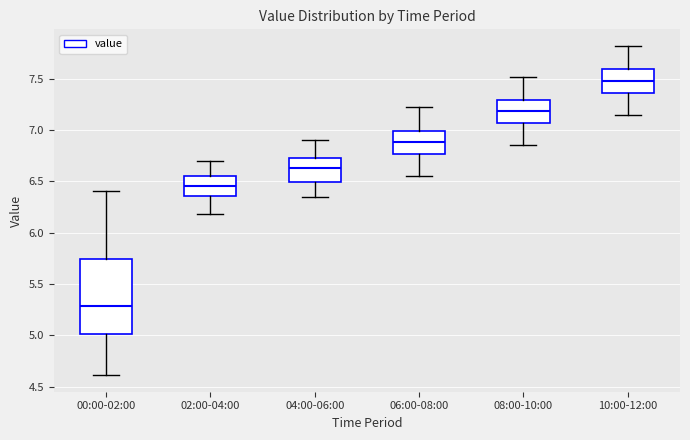

Reading left to right, transcribe this box plot: for each box, give where its median line is, the range the box spans, and where its two whiskers end, as read against the y-axis. The values are not printed on the chart, so give them approximately, as read against the axis.

00:00-02:00: median 5.30, box 5.00 to 5.75, whiskers 4.60 to 6.40
02:00-04:00: median 6.45, box 6.35 to 6.55, whiskers 6.20 to 6.70
04:00-06:00: median 6.65, box 6.50 to 6.75, whiskers 6.35 to 6.90
06:00-08:00: median 6.90, box 6.75 to 7.00, whiskers 6.55 to 7.20
08:00-10:00: median 7.20, box 7.05 to 7.30, whiskers 6.85 to 7.50
10:00-12:00: median 7.50, box 7.35 to 7.60, whiskers 7.15 to 7.80